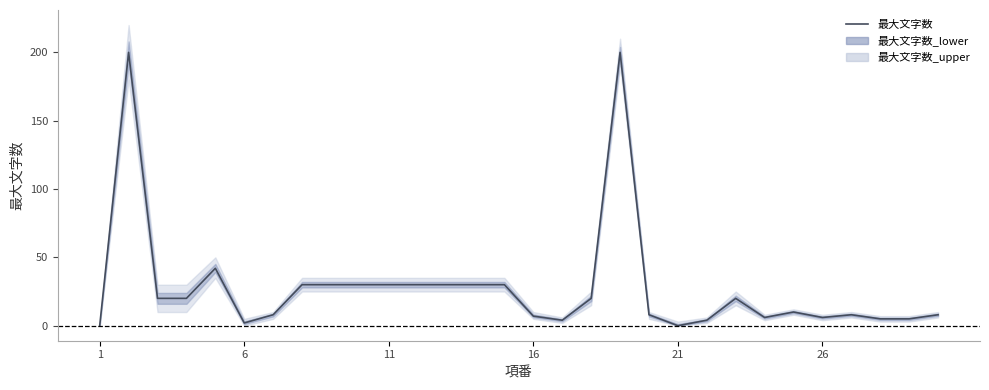

Is this an area chart (filled region under the line)?

No